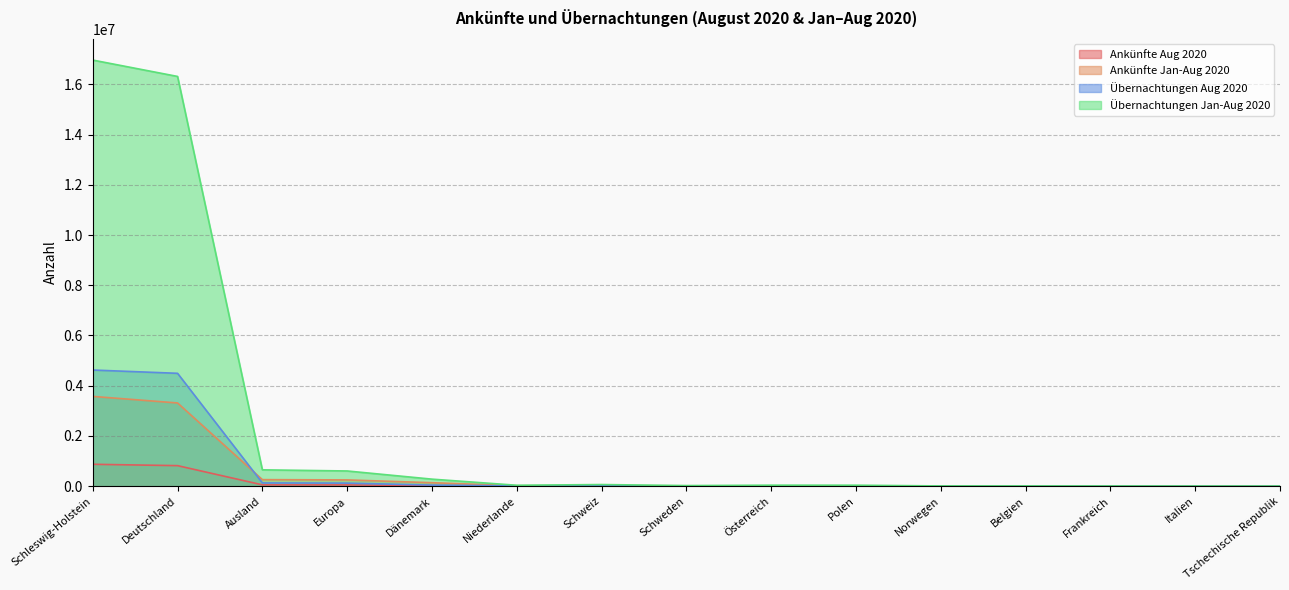

What is the total value across all series at Italien?

11342